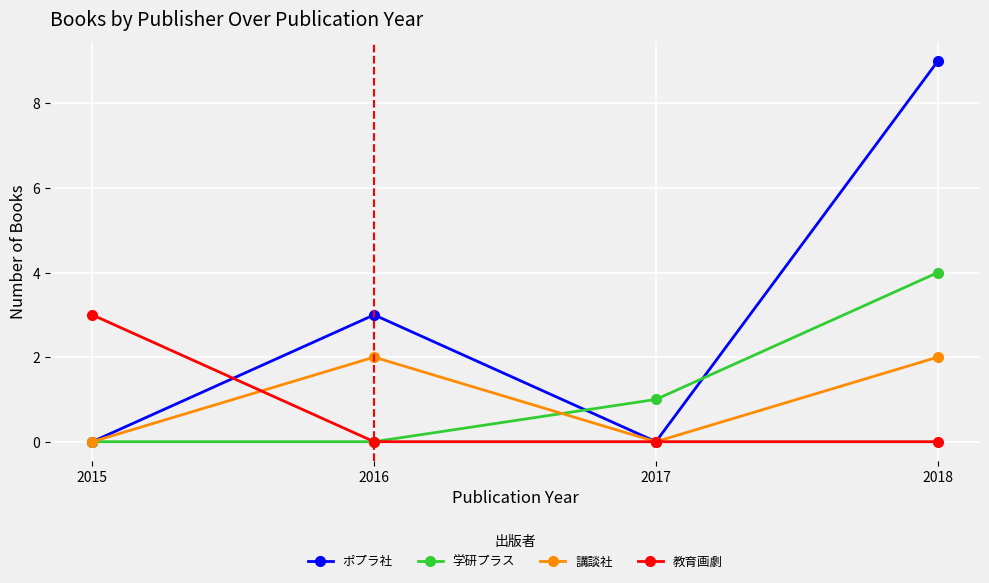

What is the difference between the highest and lowest values at 2016?

3